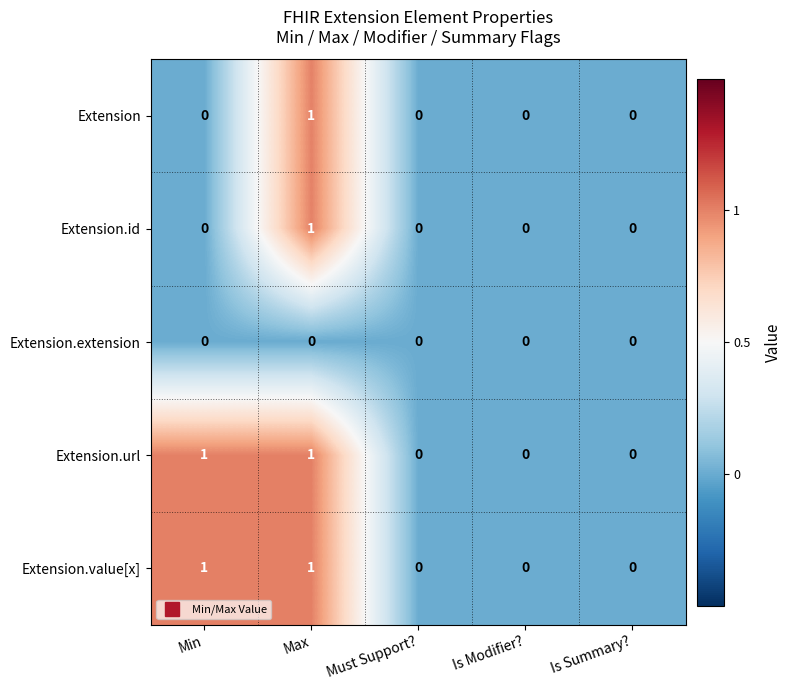

How many series are shown in this chart?

5